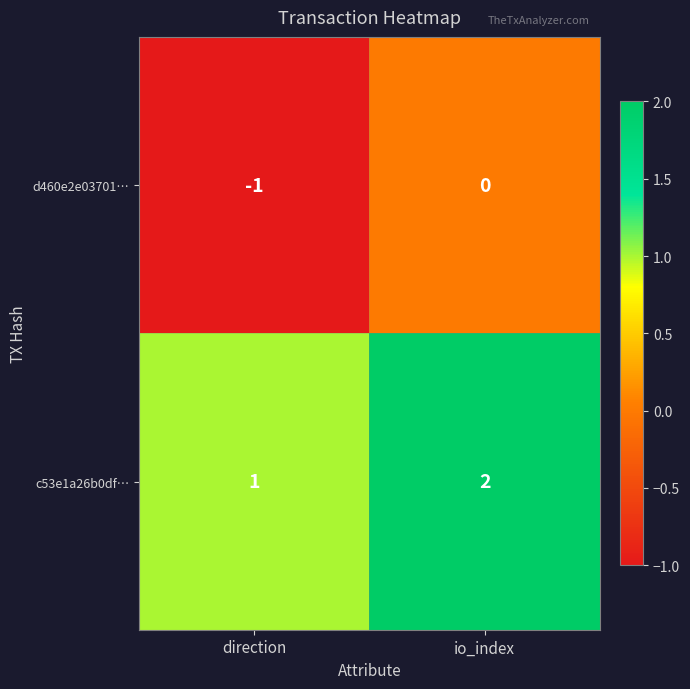

Rank the categories by d460e2e03701… value from lowest to highest.

direction, io_index